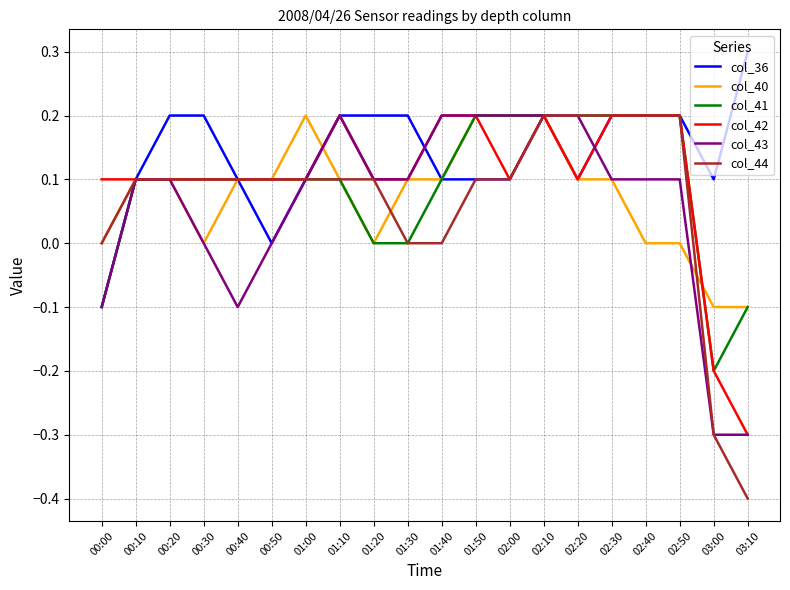

What is the spread (max minus min) of values at 02:30?

0.1